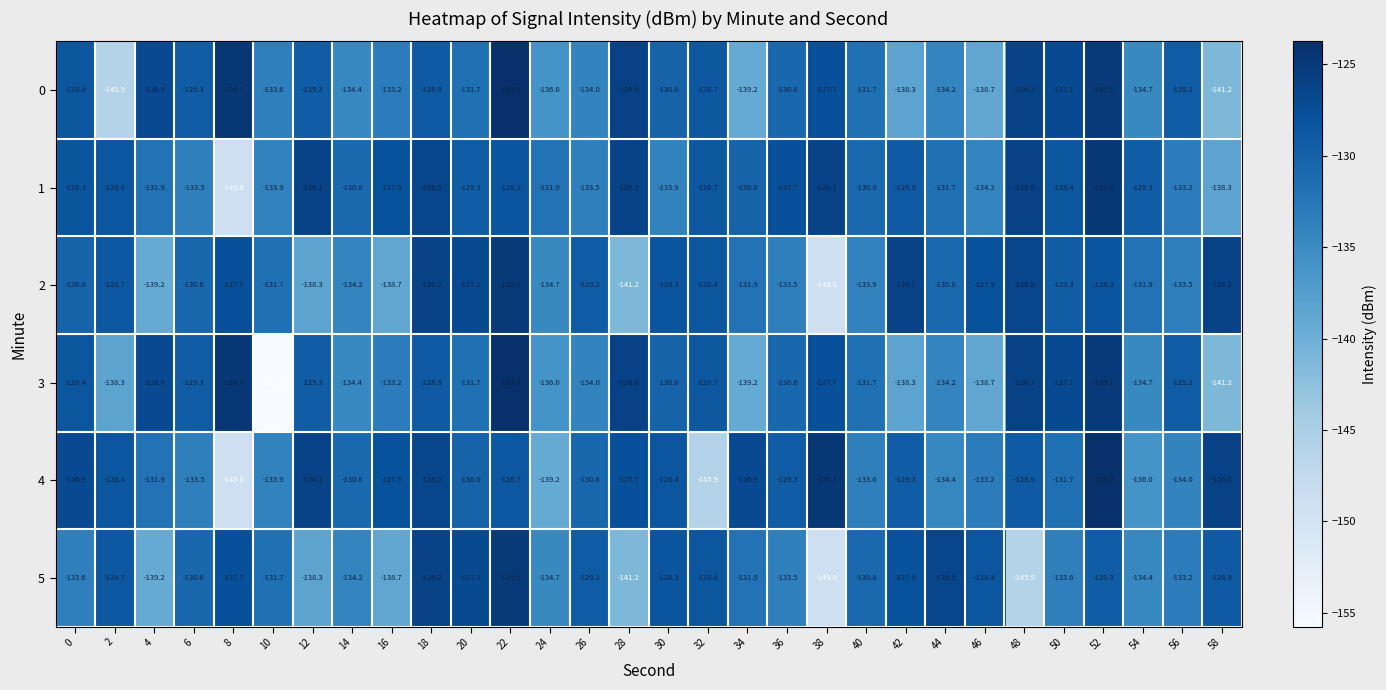

What is the greatest value displayed?

-123.7